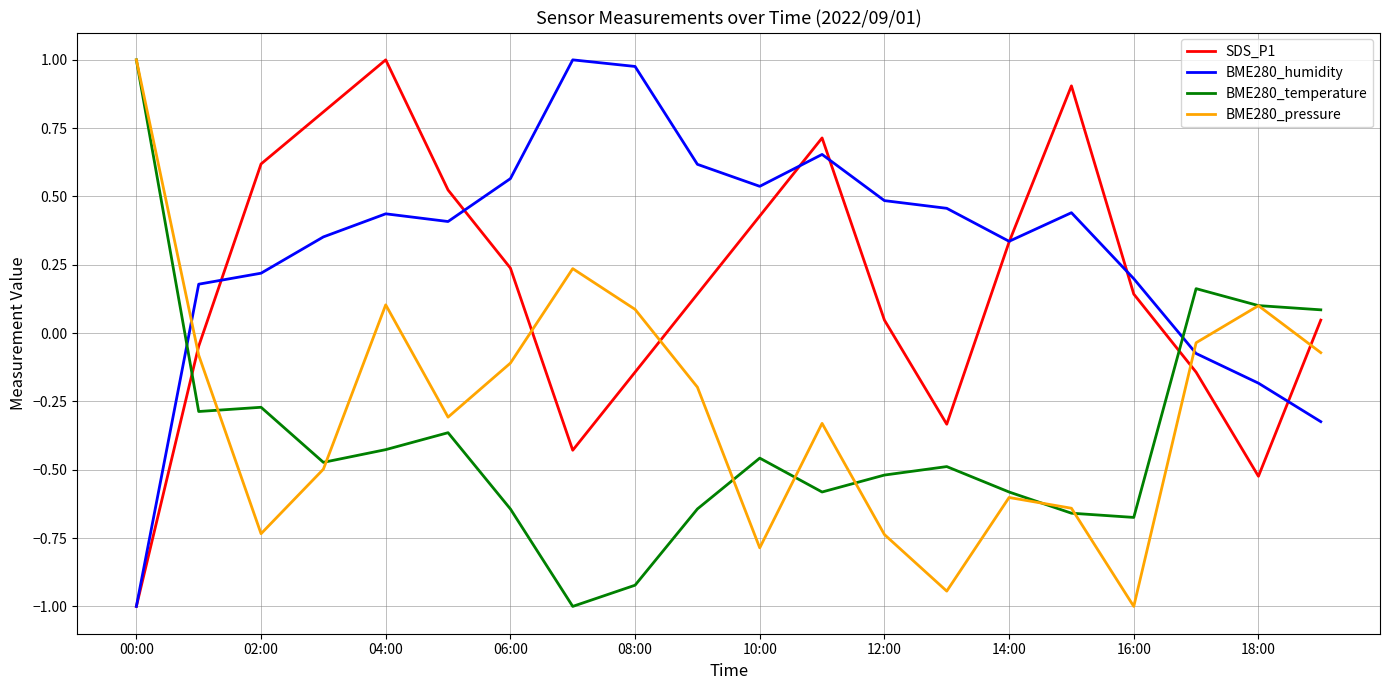

What are all the series names shown in the legend?

SDS_P1, BME280_humidity, BME280_temperature, BME280_pressure